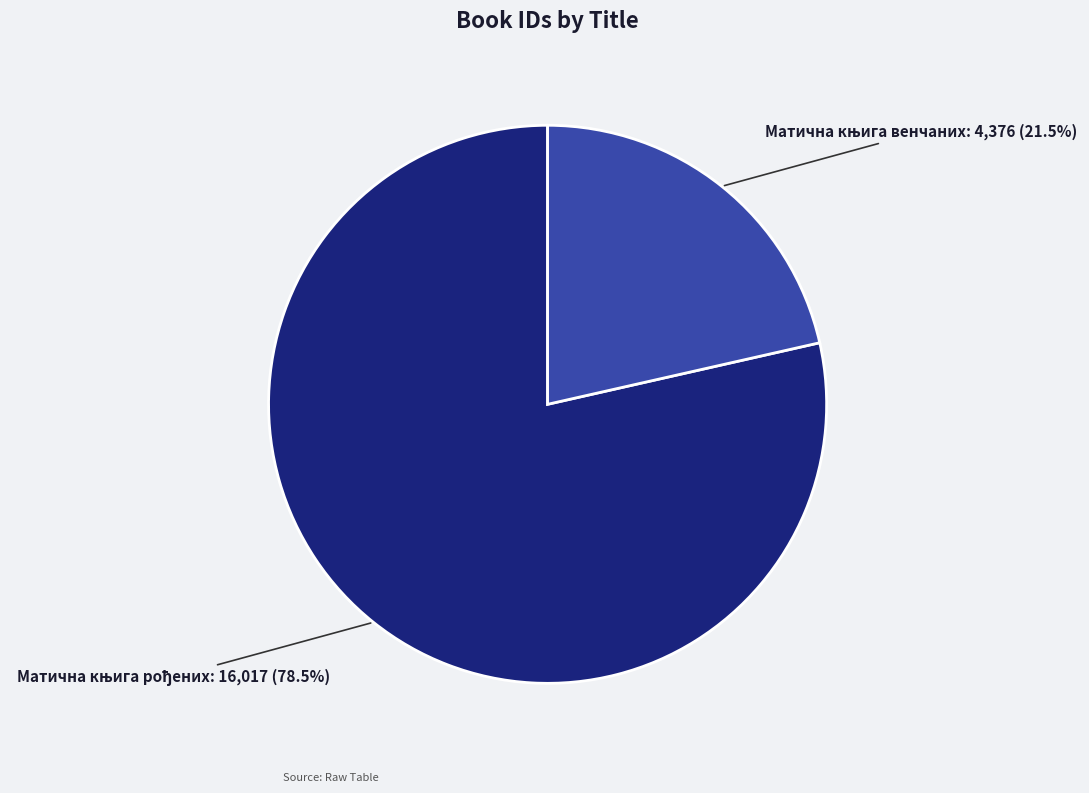

Is there a majority slice in this chart?

Yes